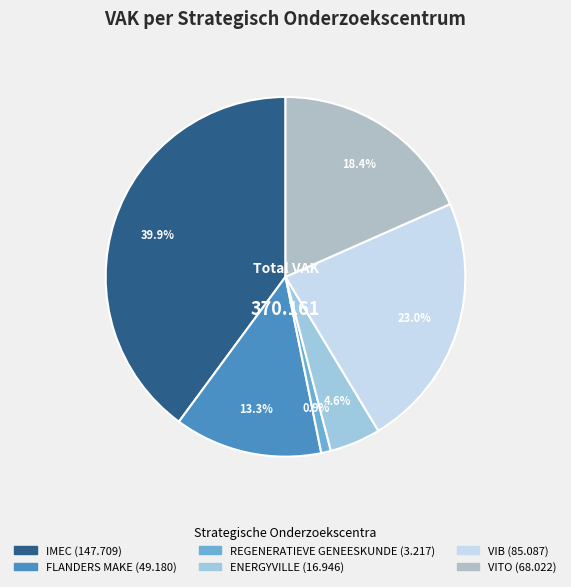

Count the number of slices in the pie.

6